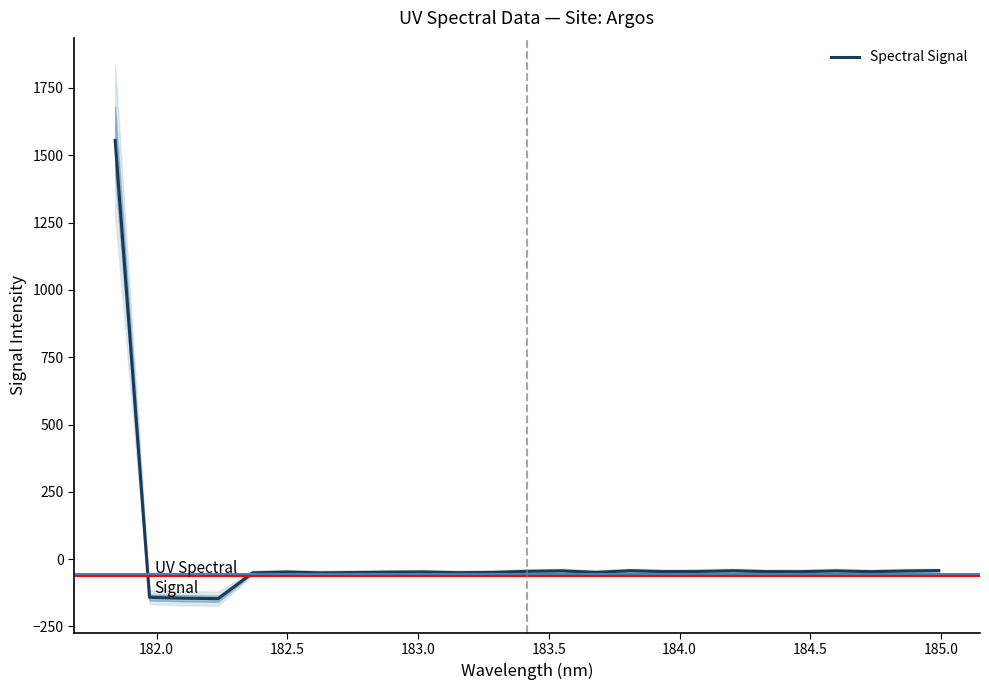

What is the minimum value for Spectral Signal?

-146.8